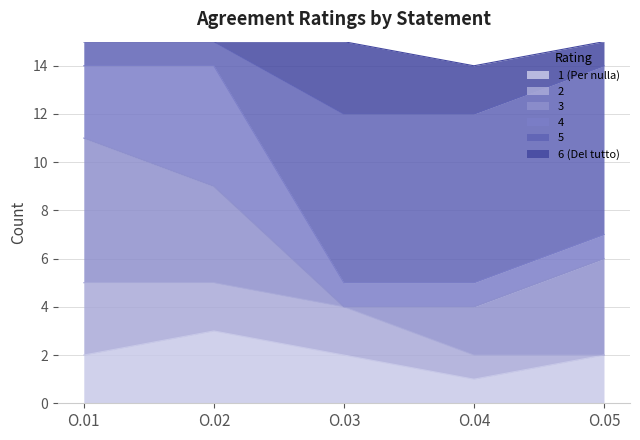

At which category is the sum across all series the highest?

O.01